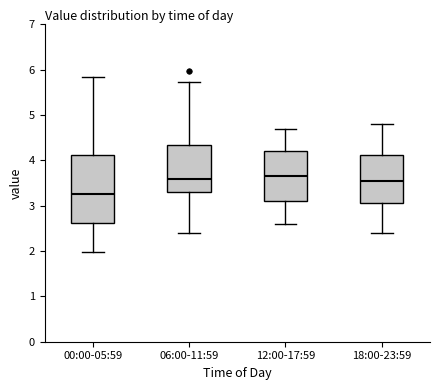

Comparing the boxes themselves (not the whiskers), which one is the tallest?

00:00-05:59